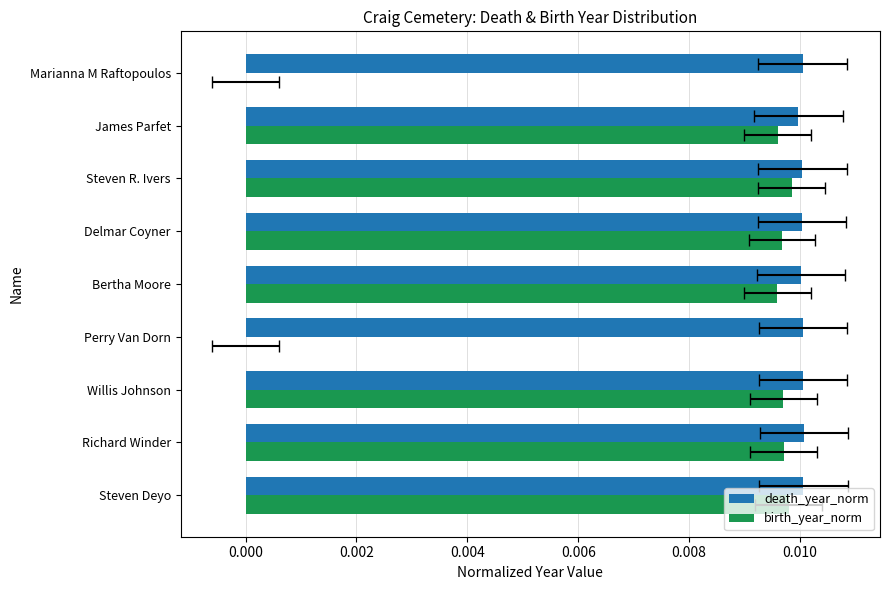

Does the chart contain any negative values?

No